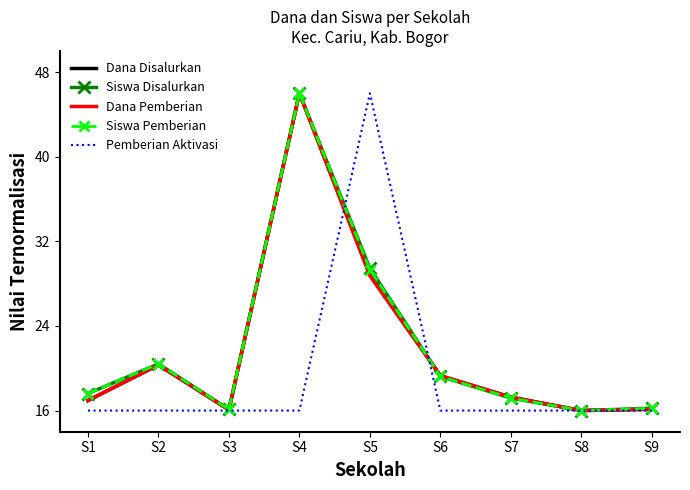

What is the sum of the Dana Pemberian values at S8 and S1?

33.0